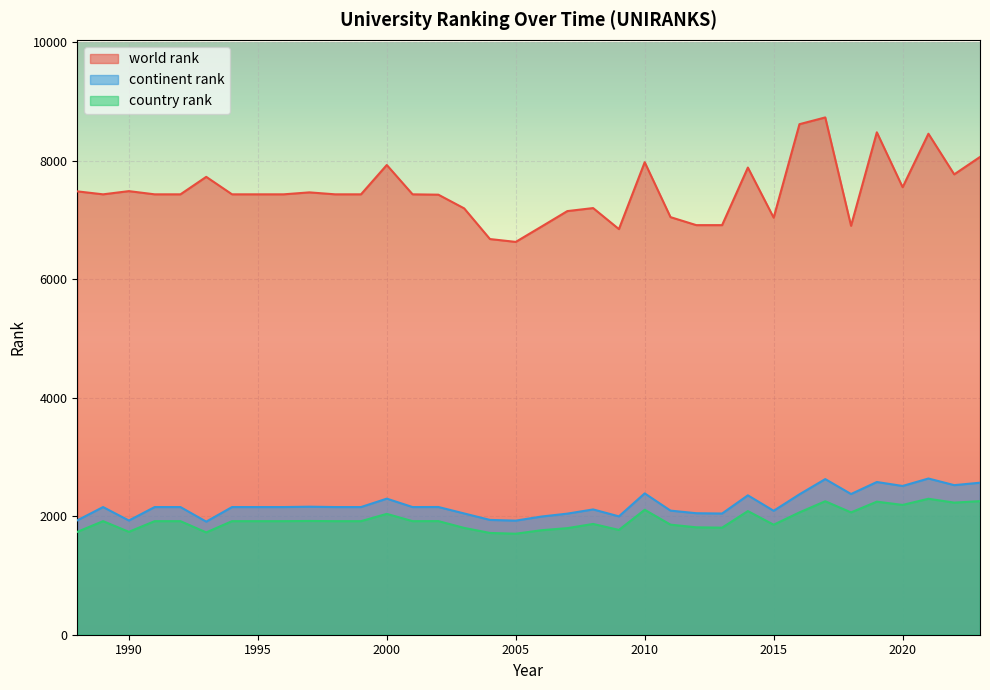

Rank the series by their maximum value, from lowest to highest.

country rank, continent rank, world rank